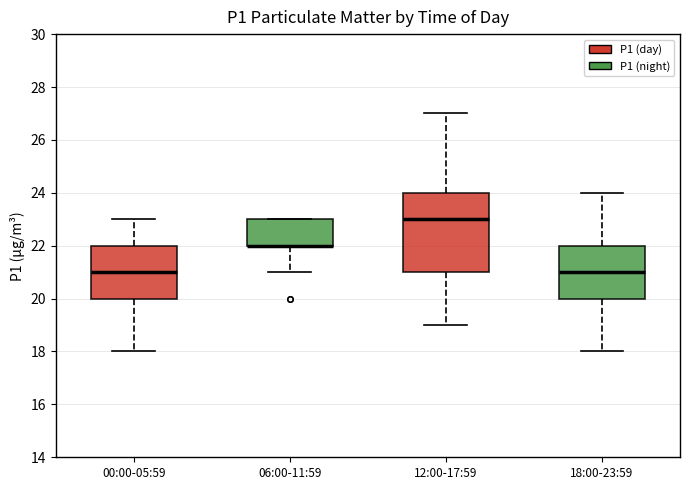

Comparing the boxes themselves (not the whiskers), which one is the tallest?

12:00-17:59